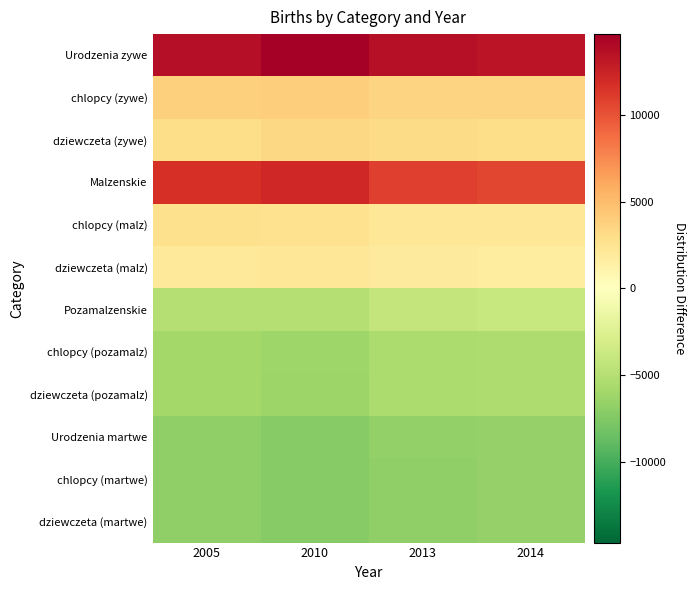

Reading left to right, list all the values displayed in this chart.

Urodzenia zywe: 2005=13667.2	2010=14644.3	2013=13570.0	2014=13289.7
chlopcy (zywe): 2005=3794.2	2010=3964.3	2013=3608.0	2014=3551.7
dziewczeta (zywe): 2005=3015.2	2010=3334.3	2013=3159.0	2014=3074.7
Malzenskie: 2005=11777.2	2010=12232.3	2013=10887.0	2014=10587.7
chlopcy (malz): 2005=2847.2	2010=2697.3	2013=2244.0	2014=2180.7
dziewczeta (malz): 2005=2072.2	2010=2189.3	2013=1840.0	2014=1743.7
Pozamalzenskie: 2005=-4967.8	2010=-4933.7	2013=-4120.0	2014=-3961.3
chlopcy (pozamalz): 2005=-5910.8	2010=-6078.7	2013=-5439.0	2014=-5292.3
dziewczeta (pozamalz): 2005=-5914.8	2010=-6200.7	2013=-5484.0	2014=-5332.3
Urodzenia martwe: 2005=-6760.8	2010=-7251.7	2013=-6731.0	2014=-6589.3
chlopcy (martwe): 2005=-6807.8	2010=-7284.7	2013=-6767.0	2014=-6623.3
dziewczeta (martwe): 2005=-6810.8	2010=-7312.7	2013=-6767.0	2014=-6629.3